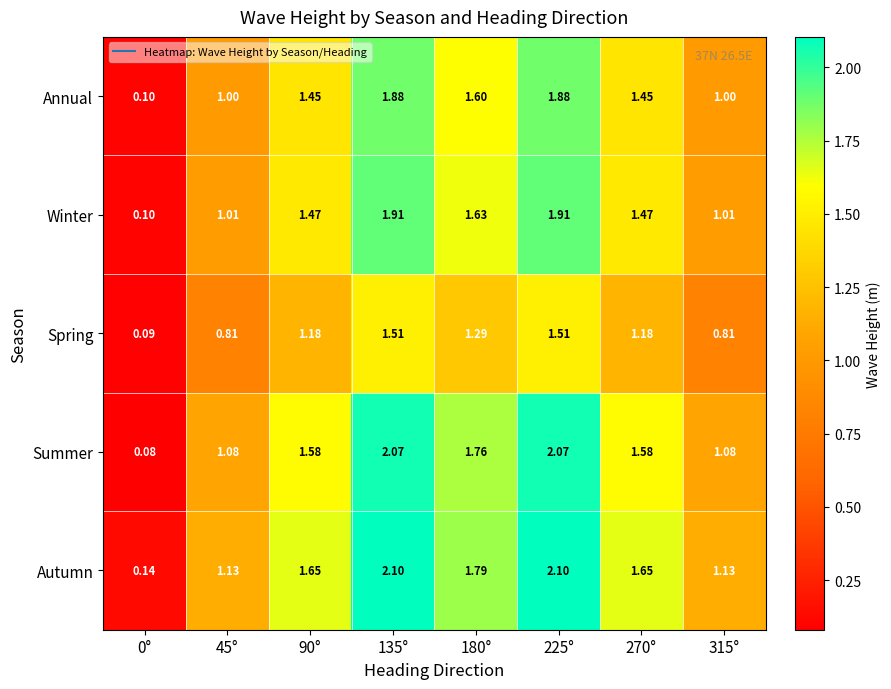

Which series changed the most between 90° and 135°?

Summer